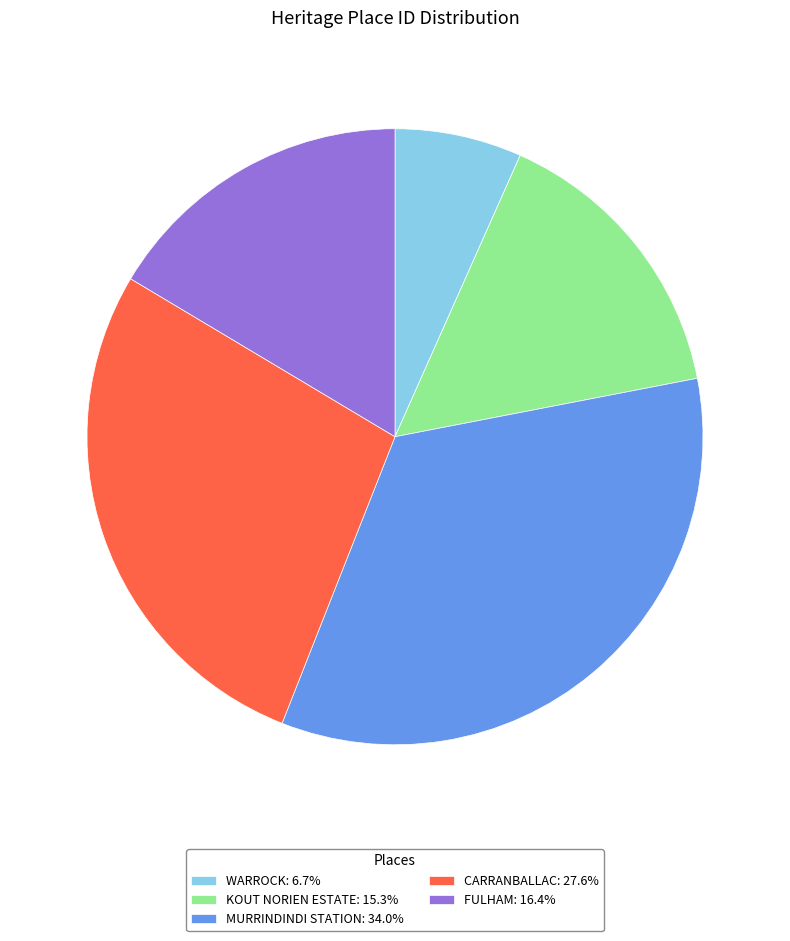

Rank the categories by value from highest to lowest.

MURRINDINDI STATION, CARRANBALLAC, FULHAM, KOUT NORIEN ESTATE, WARROCK